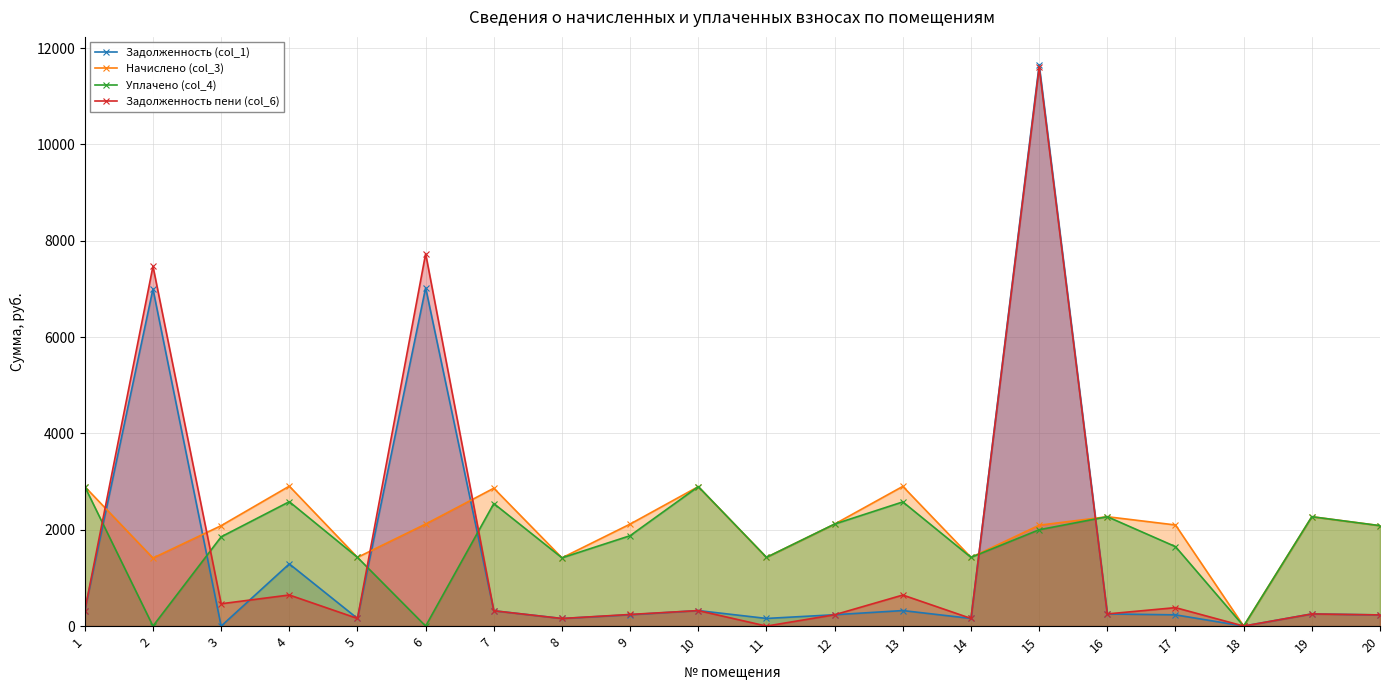

What is the highest value of the Уплачено (col_4) series?

2895.4